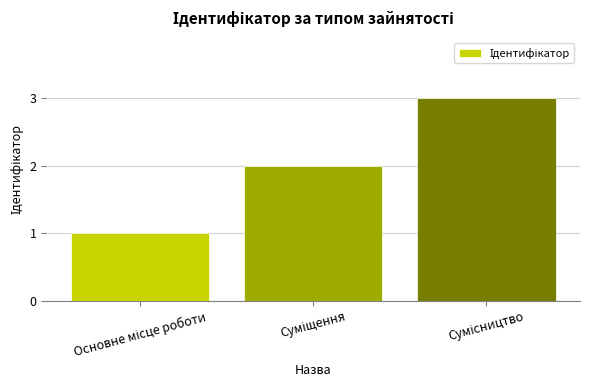

What is the maximum value shown in the chart?

3